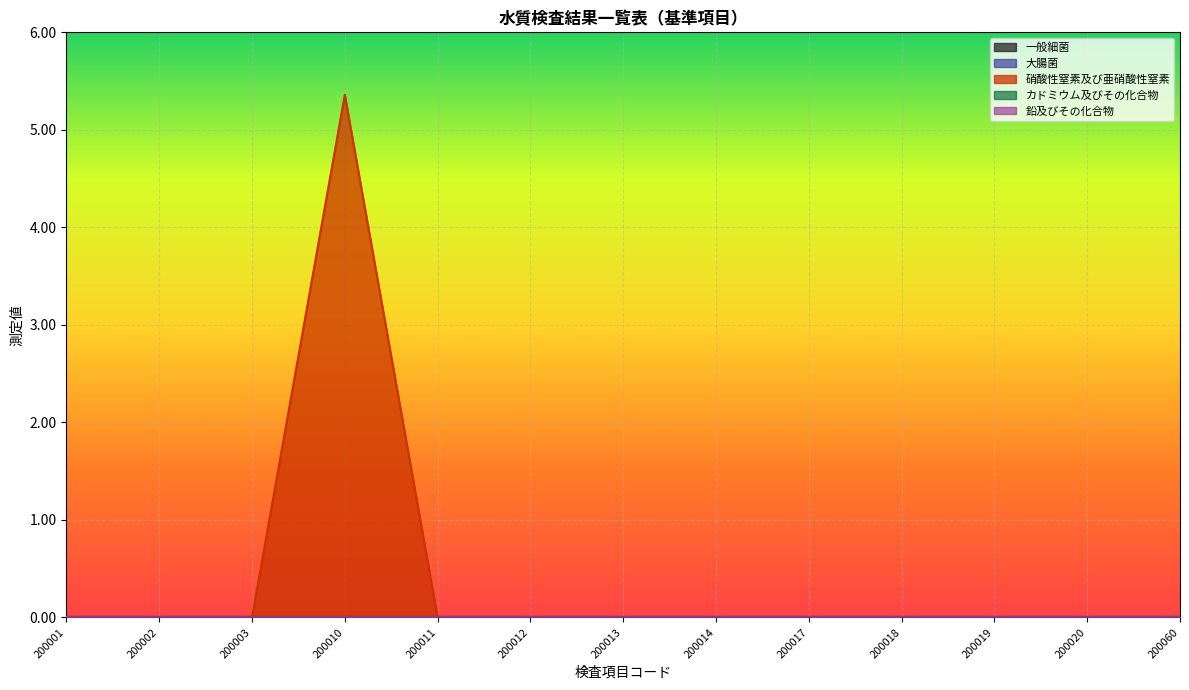

Rank the categories by 鉛及びその化合物 value from lowest to highest.

200001, 200002, 200003, 200010, 200011, 200012, 200013, 200014, 200017, 200018, 200019, 200020, 200060